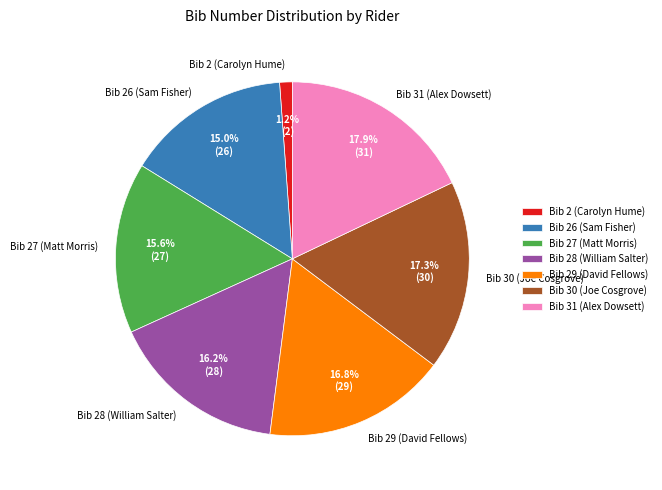

Is it true that Bib 2 (Carolyn Hume) is 11% of the pie?

False